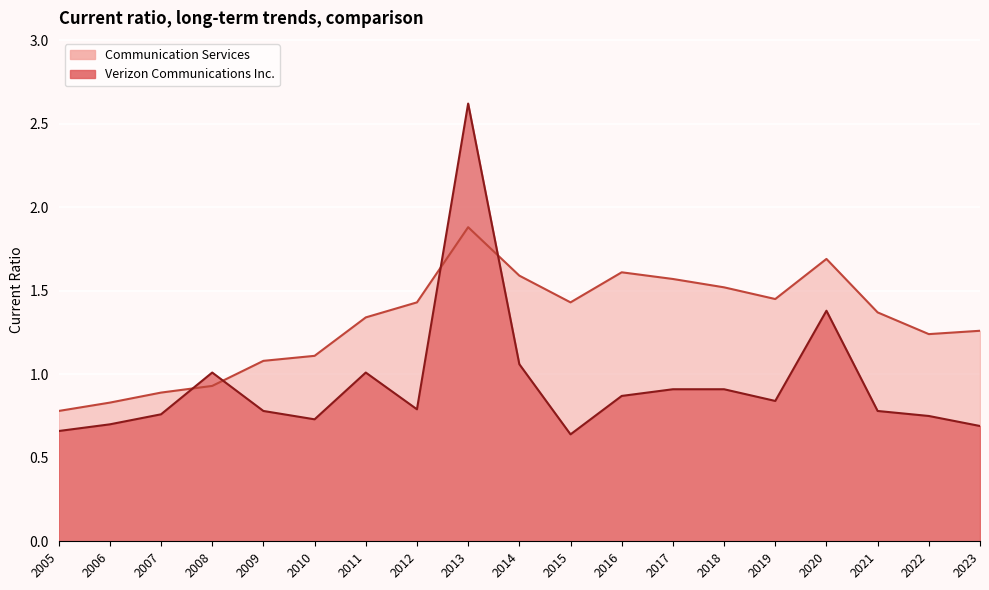

At 2014, list the series in order from largest to smallest.

Communication Services, Verizon Communications Inc.